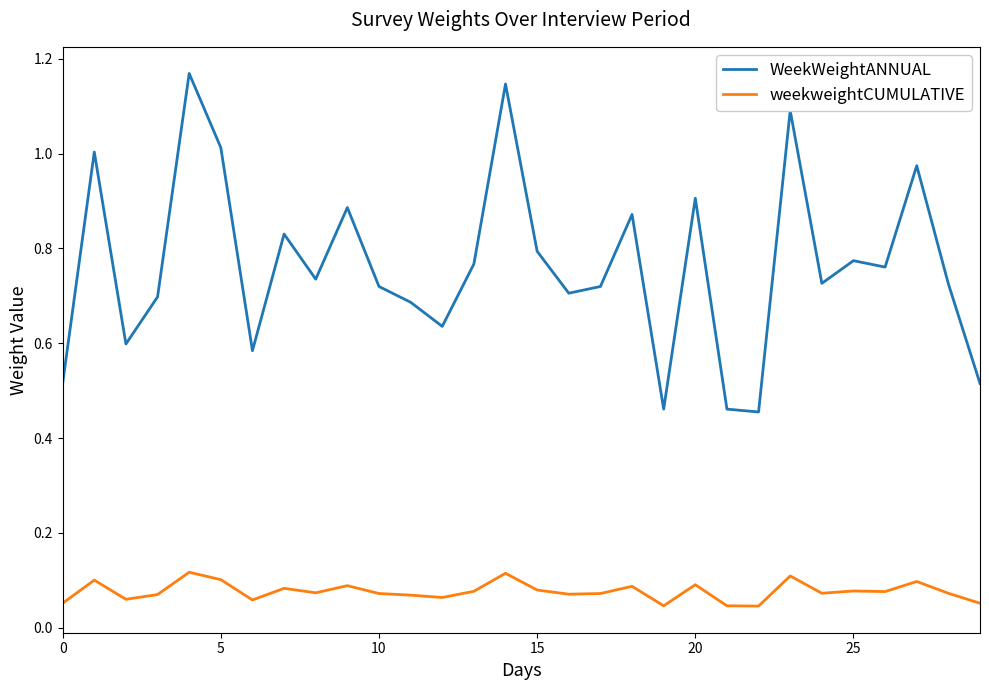

True or false: weekweightCUMULATIVE and WeekWeightANNUAL cross at least once.

False